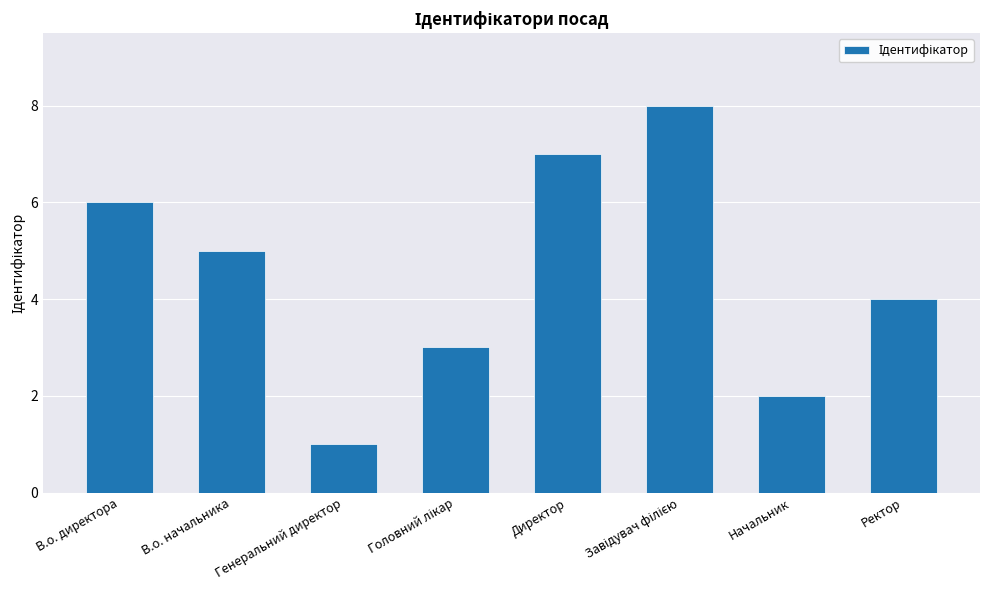

True or false: the data shows 5 at В.о. начальника.

True